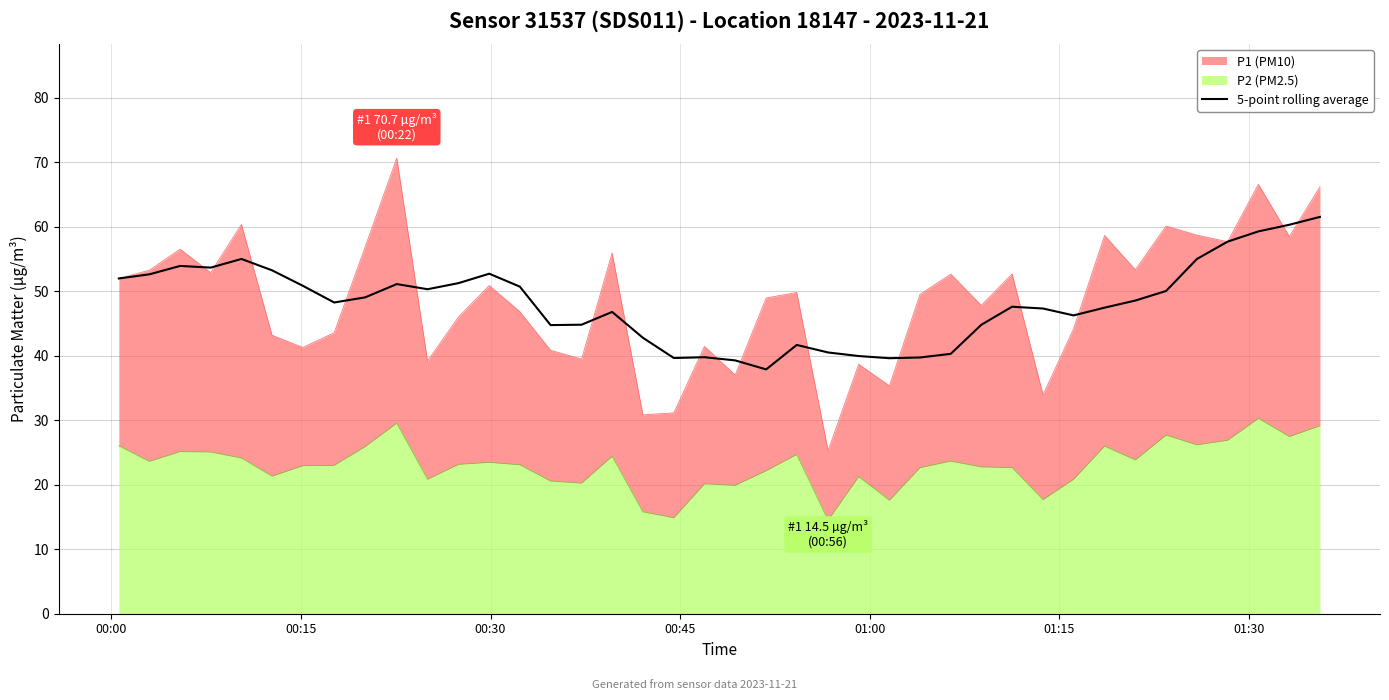

How many values exceed 48?

21